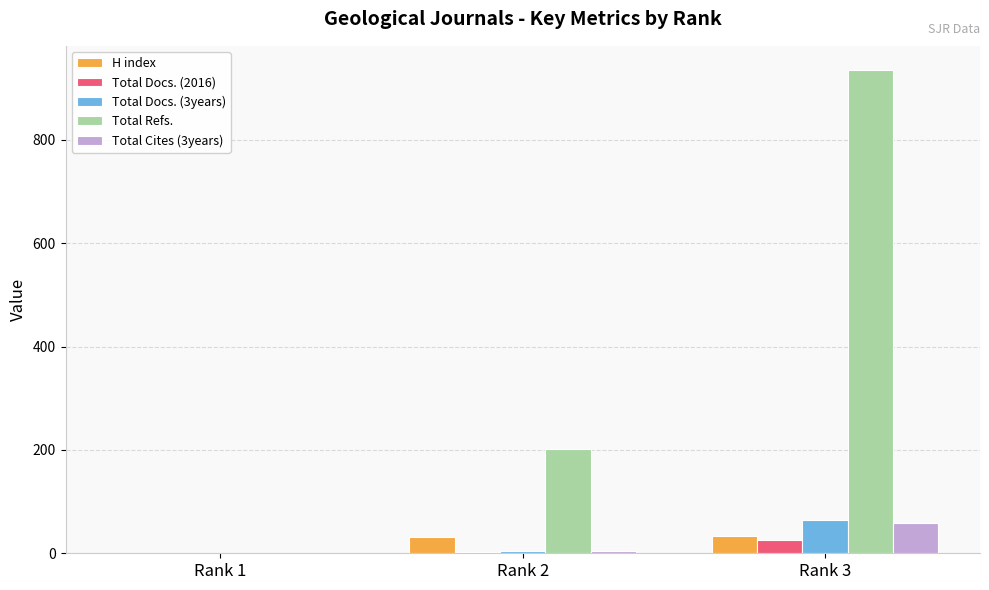

What is the difference between the H index values at Rank 3 and Rank 1?

34